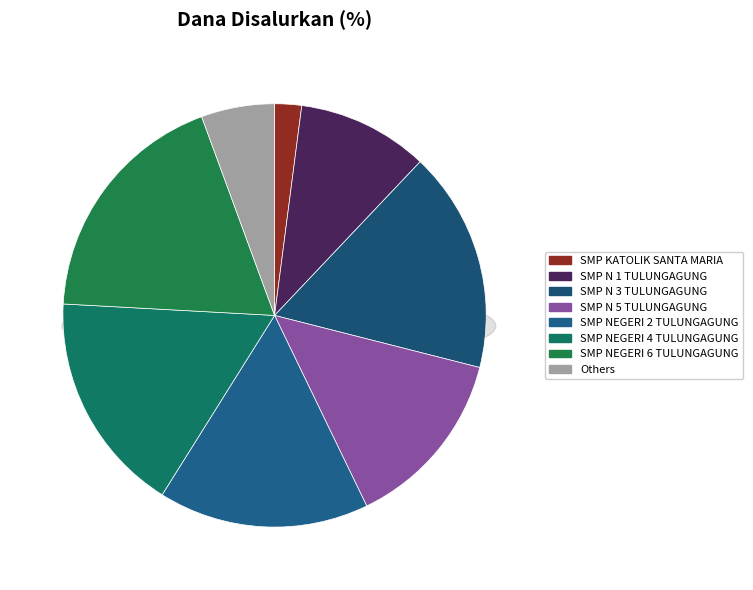

What percentage is NOT represented by SMP NEGERI 2 TULUNGAGUNG?

83.9%